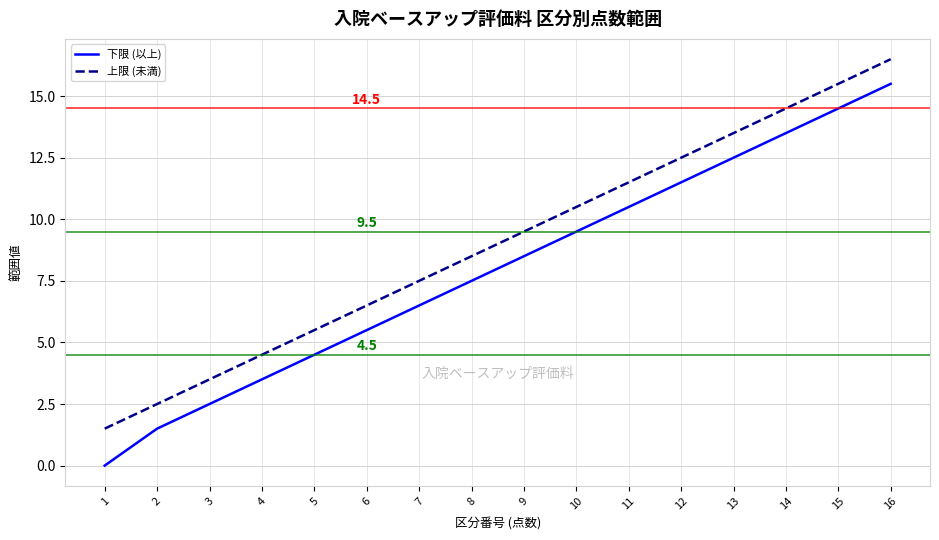

Which series has the largest total across all categories?

上限 (未満)